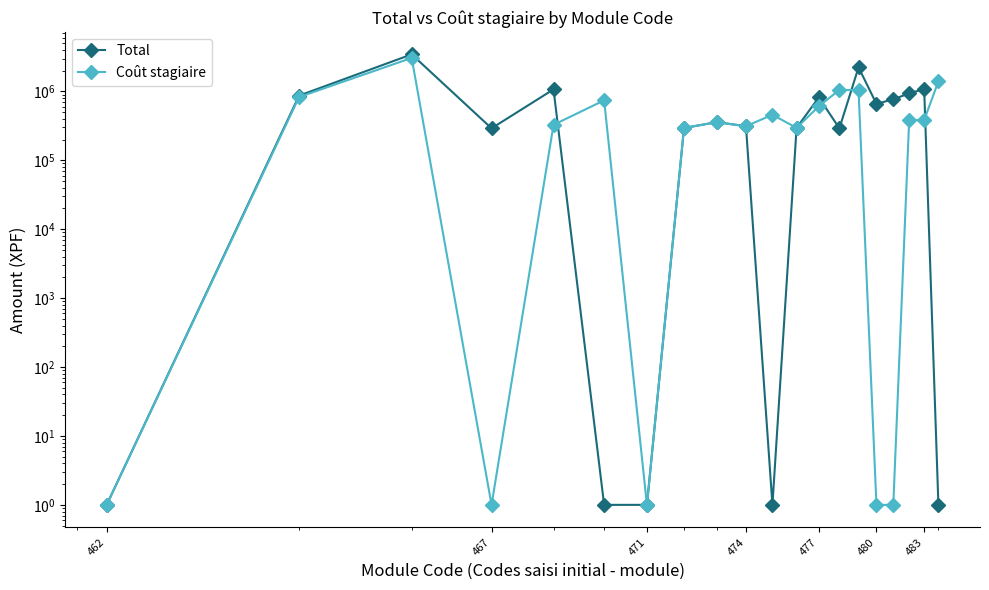

How many times do Total and Coût stagiaire cross each other?

4